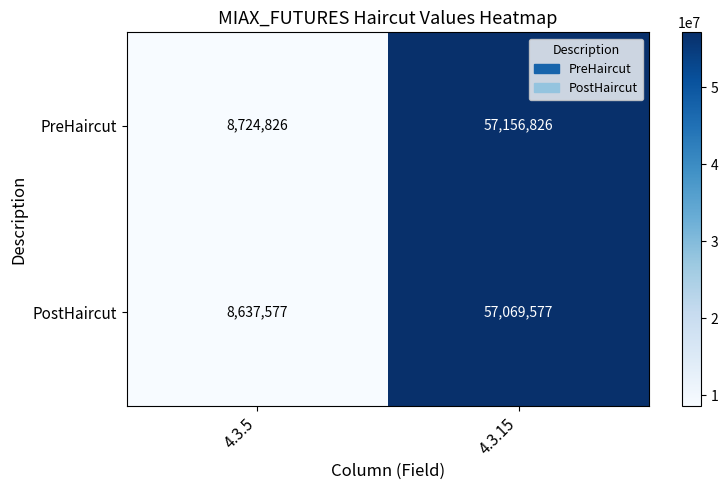

The PostHaircut series shows 15455602 at 4.3.5. True or false?

False